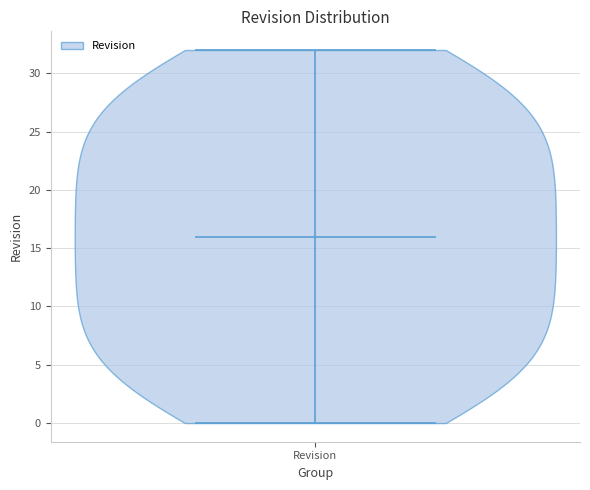

Read this violin plot against the y-axis: where its median line is, and the lowest and highest points the violin reaches. The values are not printed on the chart, so give them approximately, as read against the axis.

median line 16, lowest point 0, highest point 32